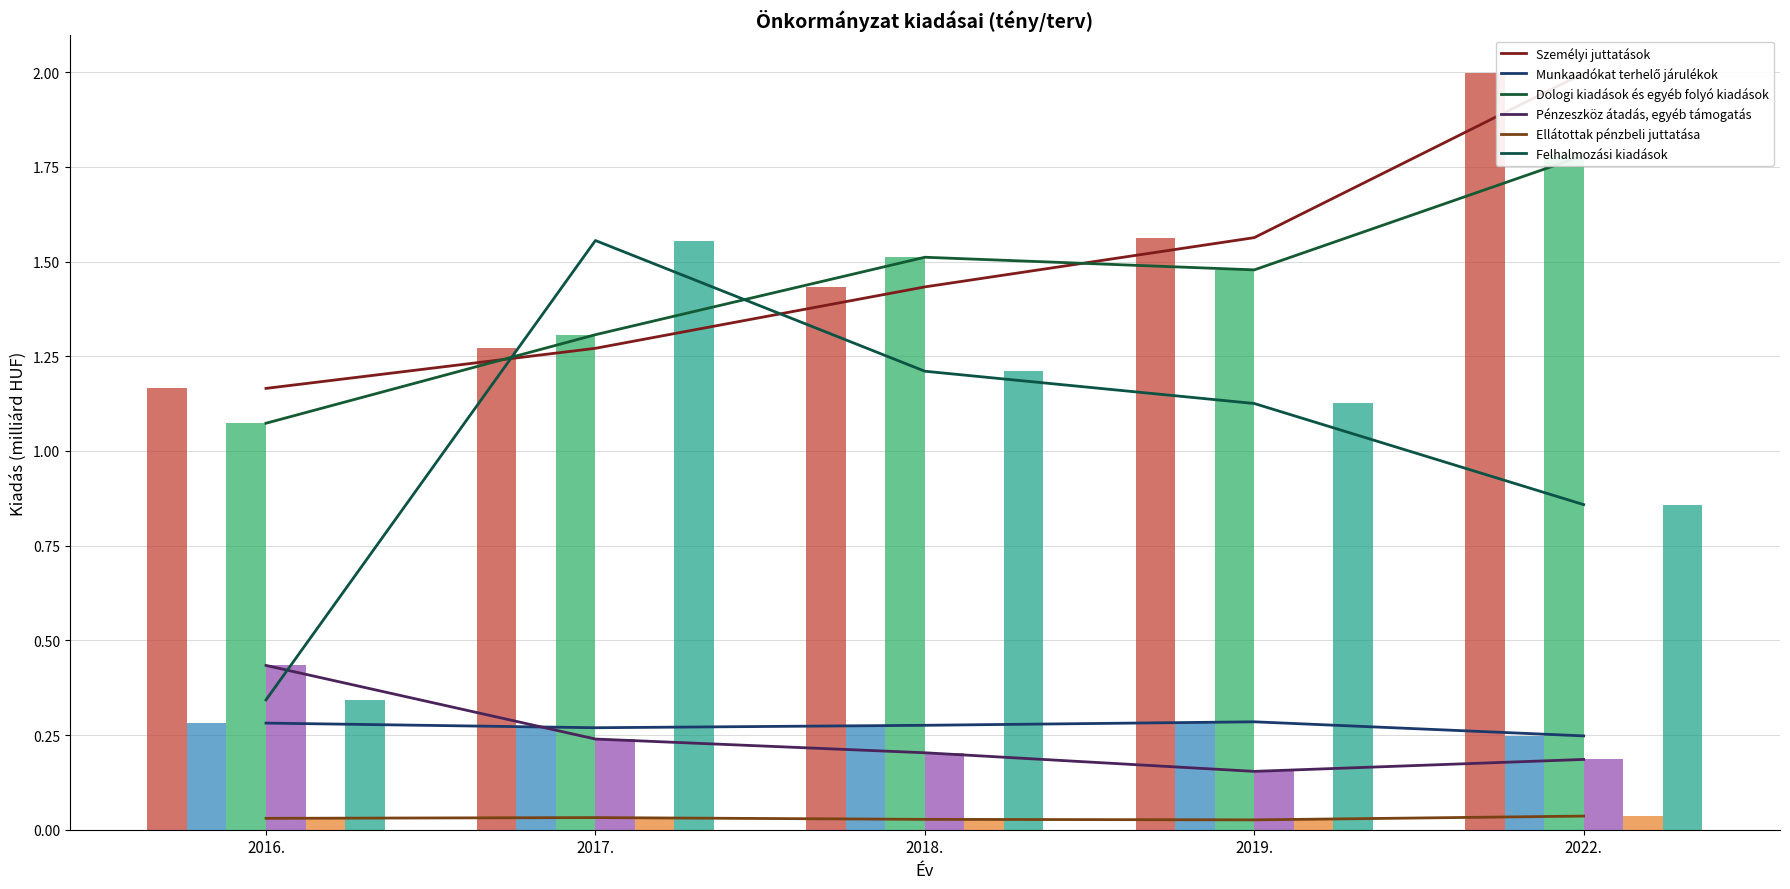

What is the sum of the Személyi juttatások values at 2018. and 2017.?

2.7